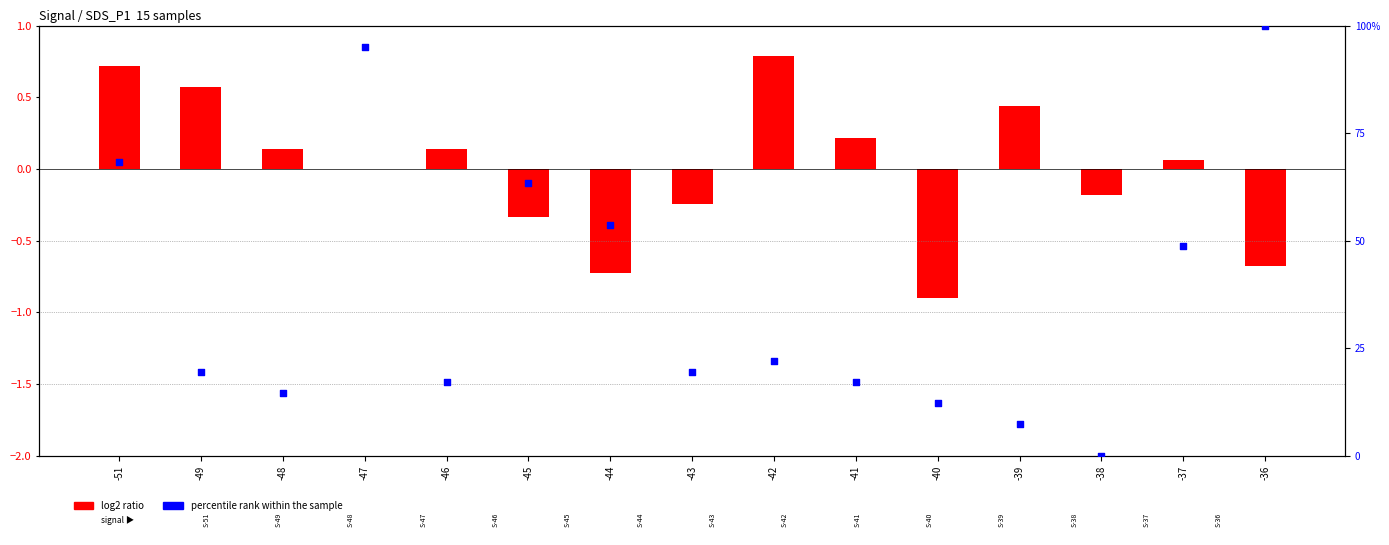

What are all the series names shown in the legend?

log2 ratio, percentile rank within the sample